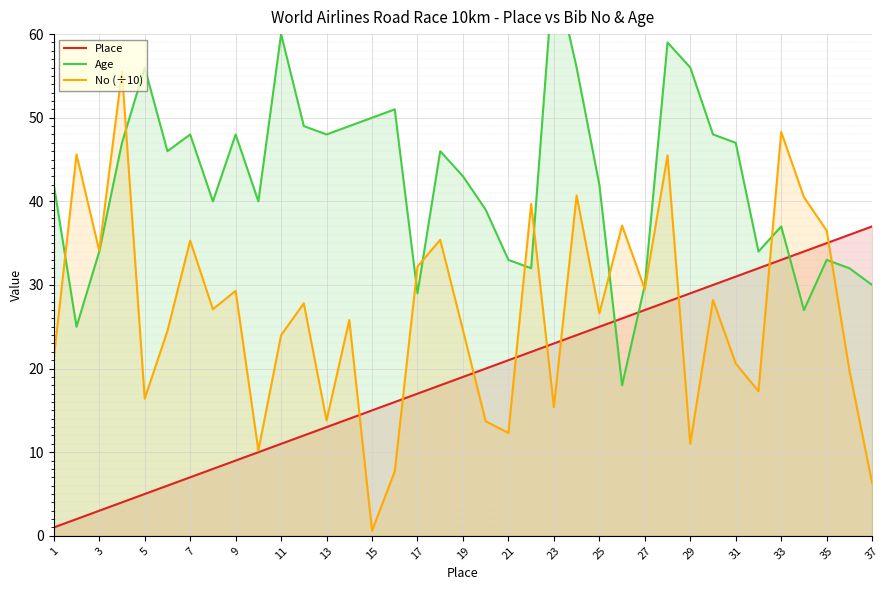

Is it true that No (÷10) equals 12.3 at 21?

True